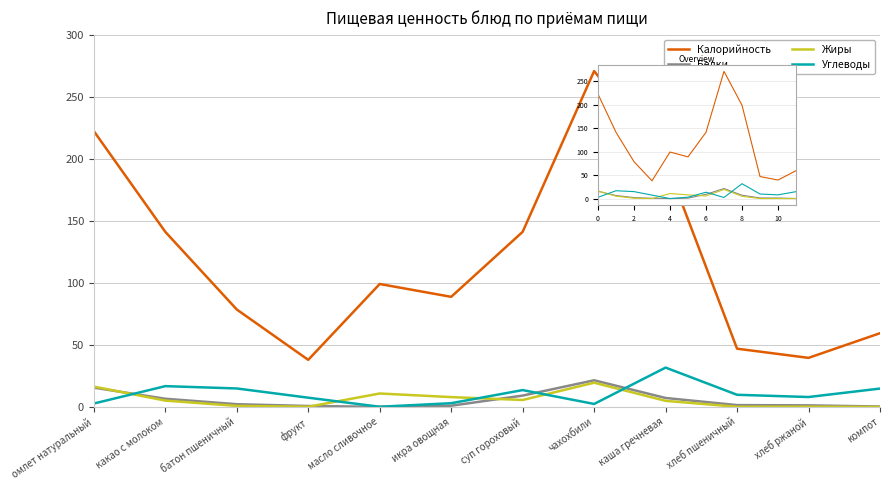

Is the value of Углеводы at фрукт greater than the value of Белки at хлеб ржаной?

Yes